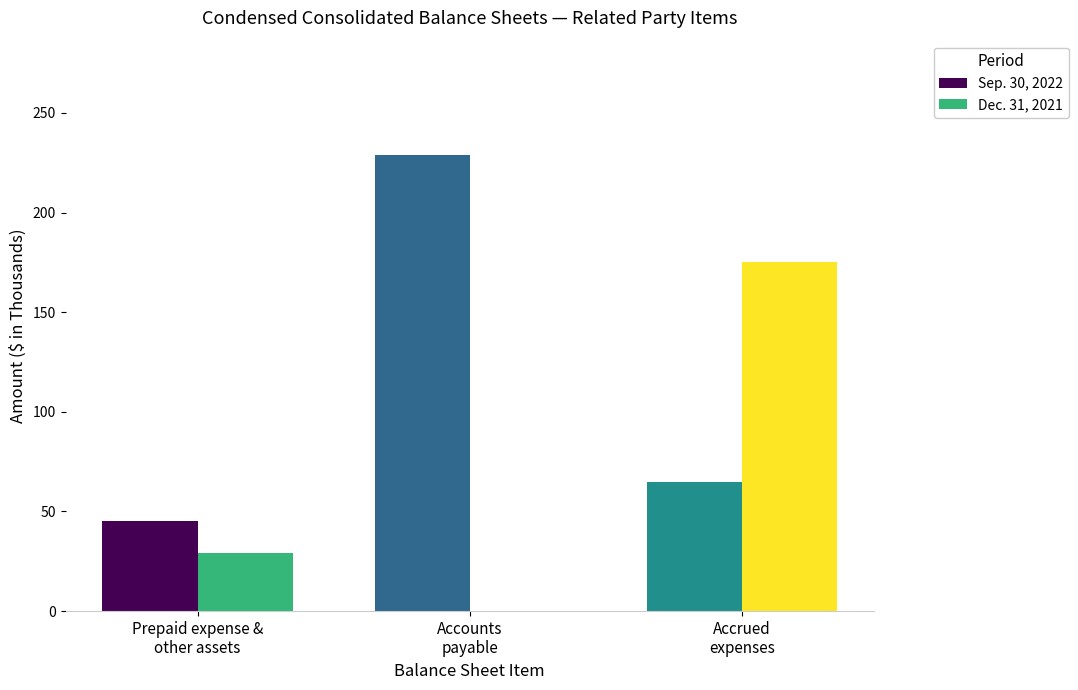

The value of Sep. 30, 2022 at Accounts
payable is 229. True or false?

True